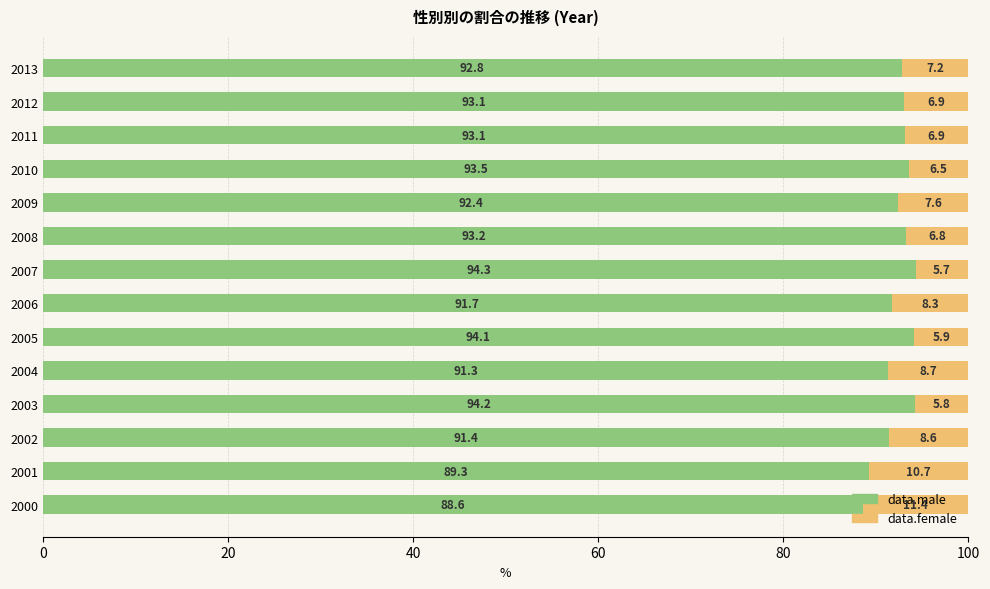

What is the approximate value of data.male at 2003?

94.2